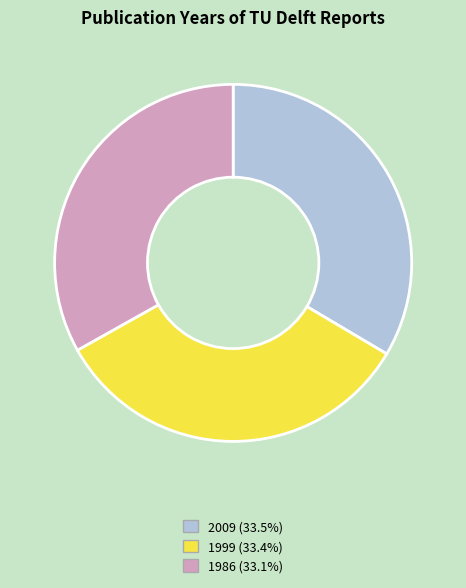

Is the sum of 2009 (33.5%) and 1999 (33.4%) greater than half?

Yes